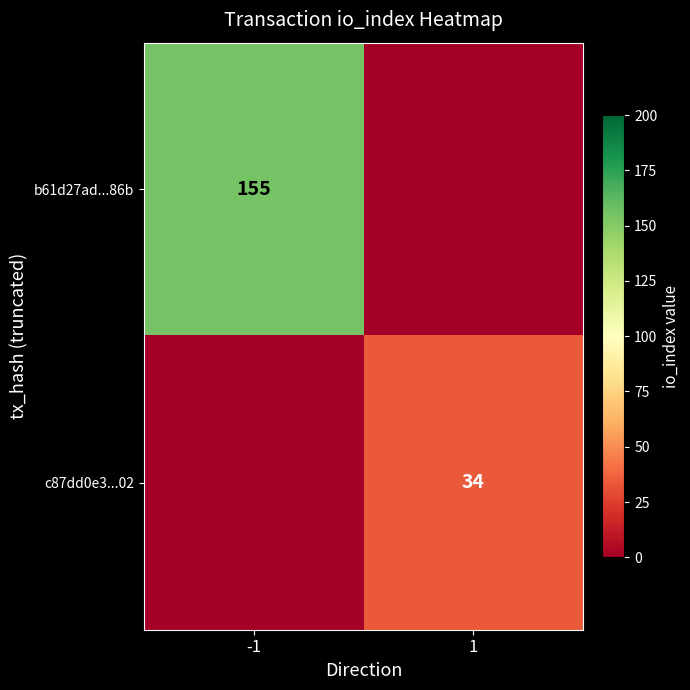

The value of b61d27ad...86b at -1 is 155. True or false?

True